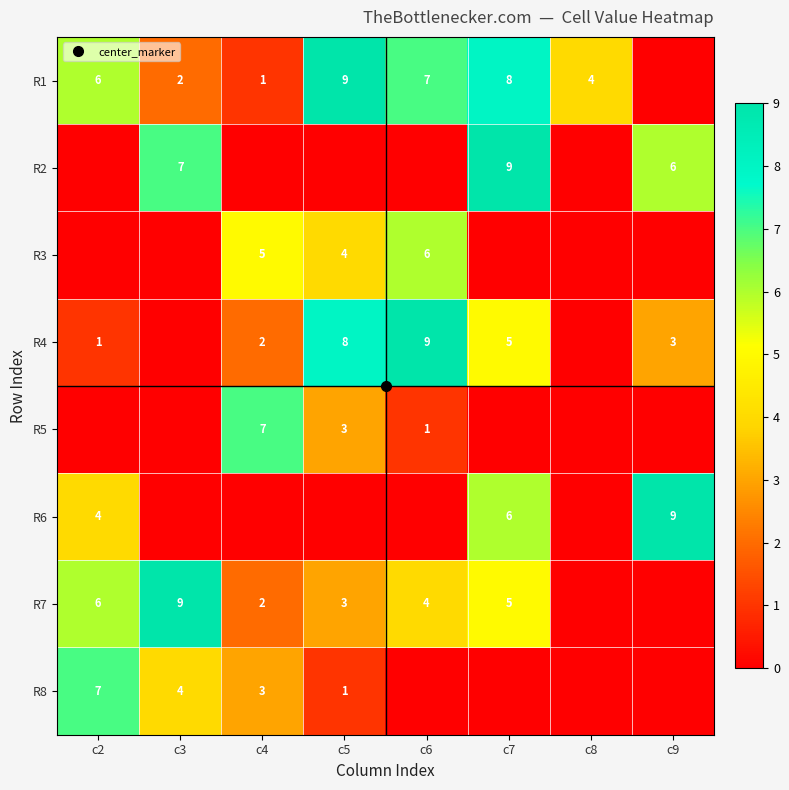

What is the spread (max minus min) of values at c7?

9